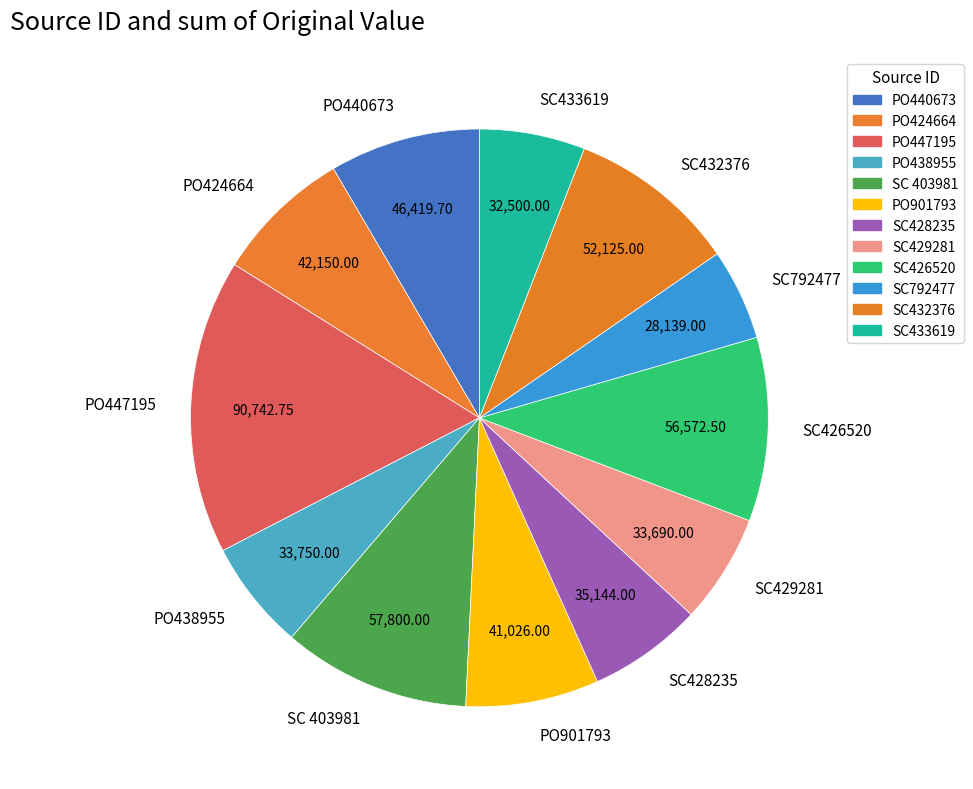

What is the ratio of the value at PO440673 to the value at SC432376?

0.9